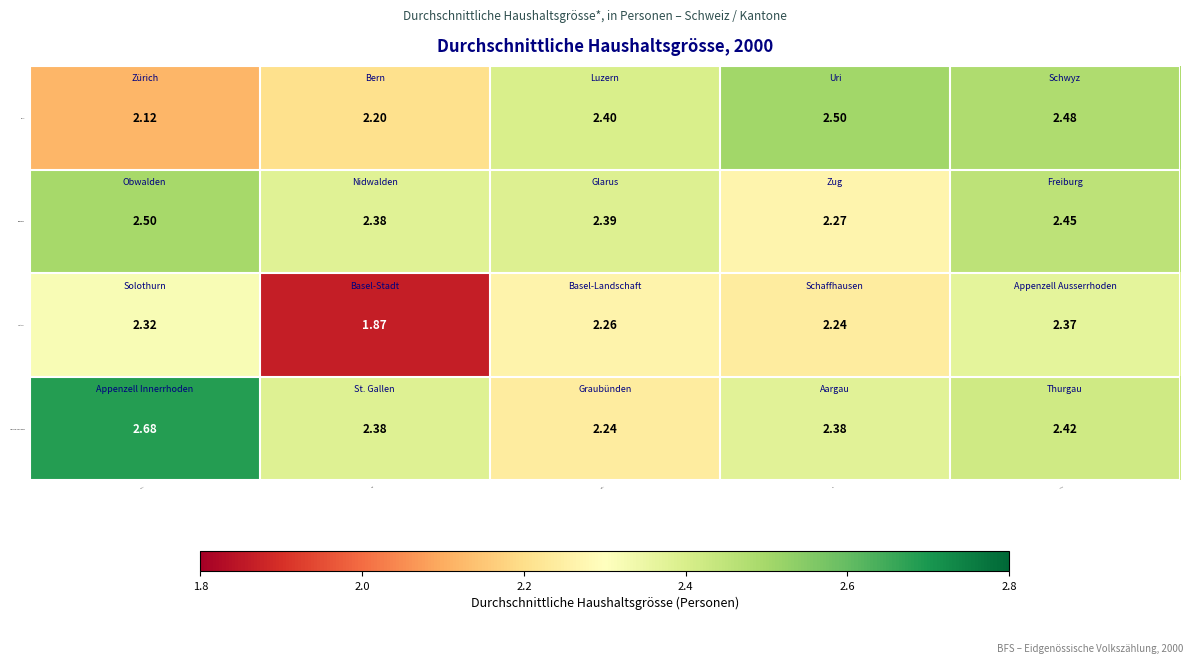

How many distinct data groups are displayed?

4